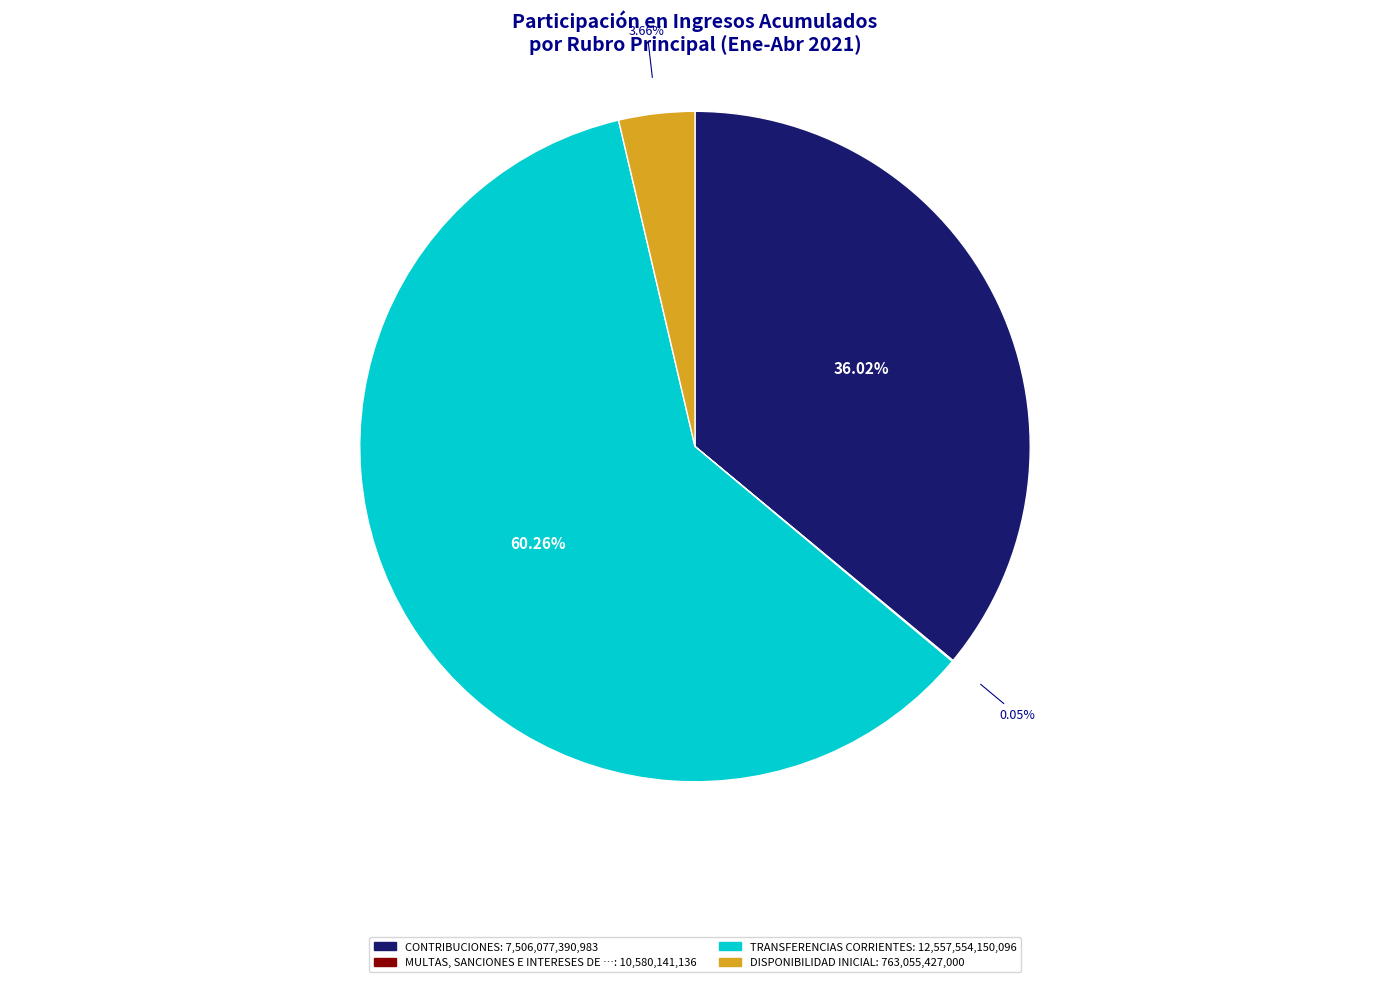

Does any single category account for the majority?

Yes